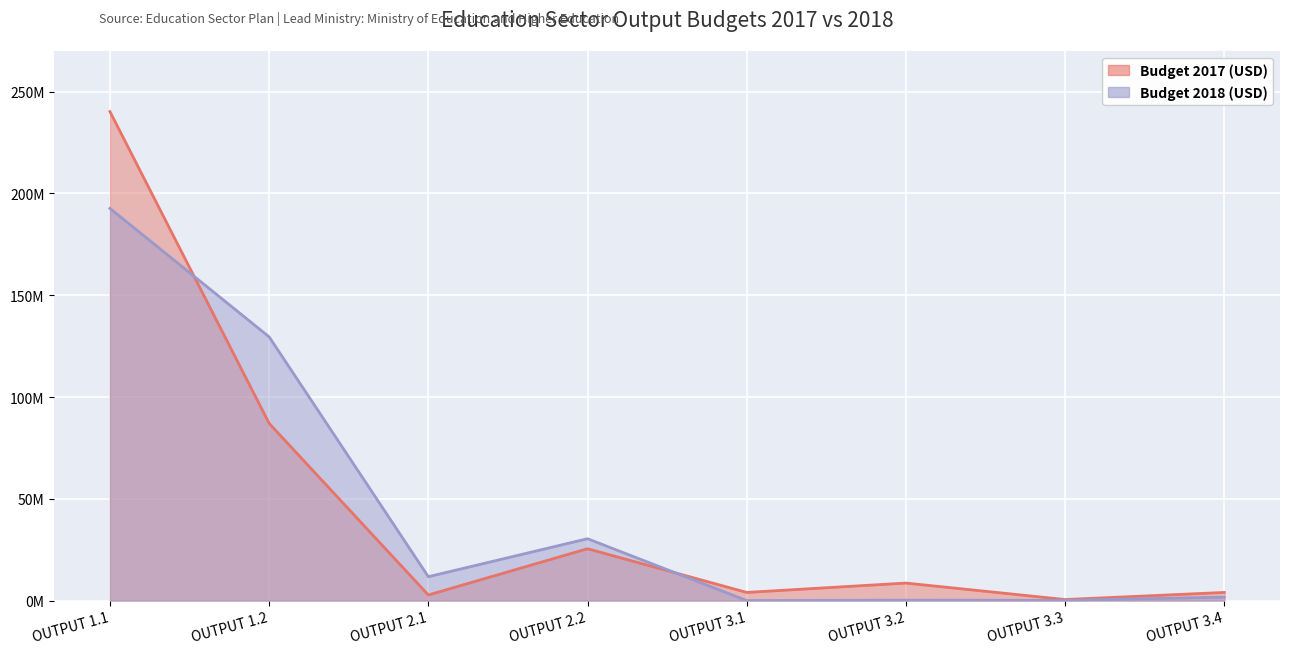

How many distinct data groups are displayed?

2